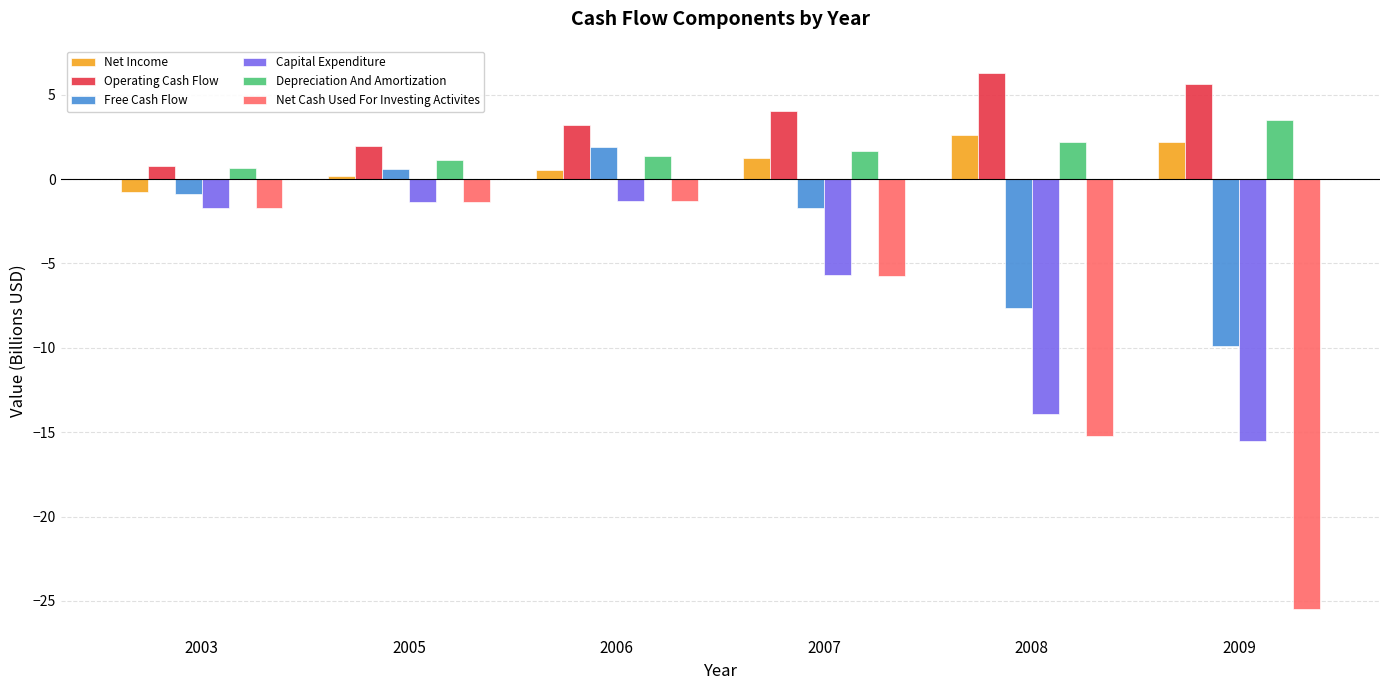

What is the minimum value shown in the chart?

-25.5